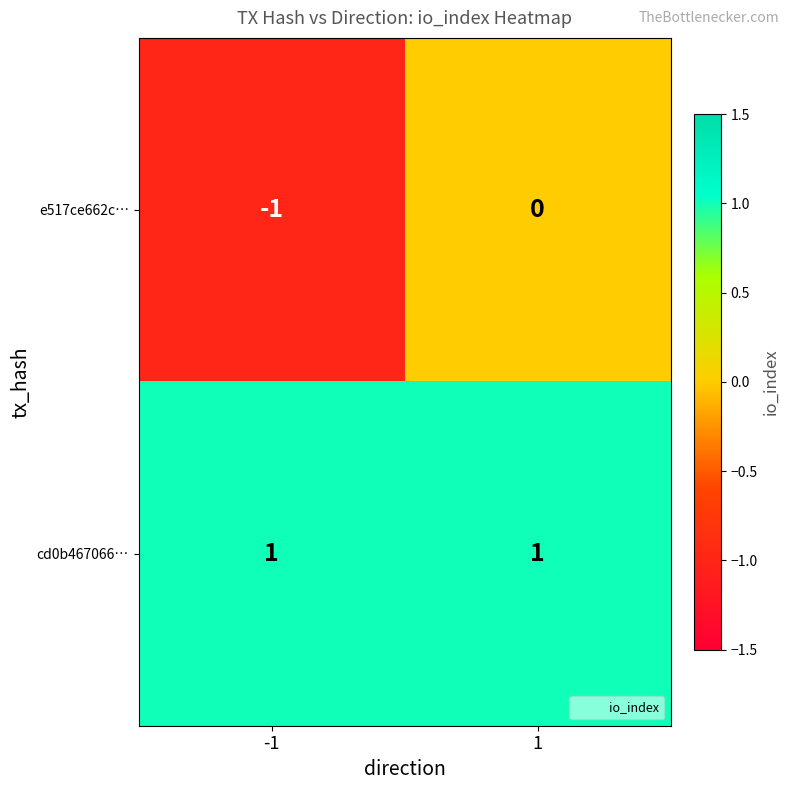

Reading right to left, list all the values displayed in this chart.

e517ce662c…: 1=0	-1=-1
cd0b467066…: 1=1	-1=1